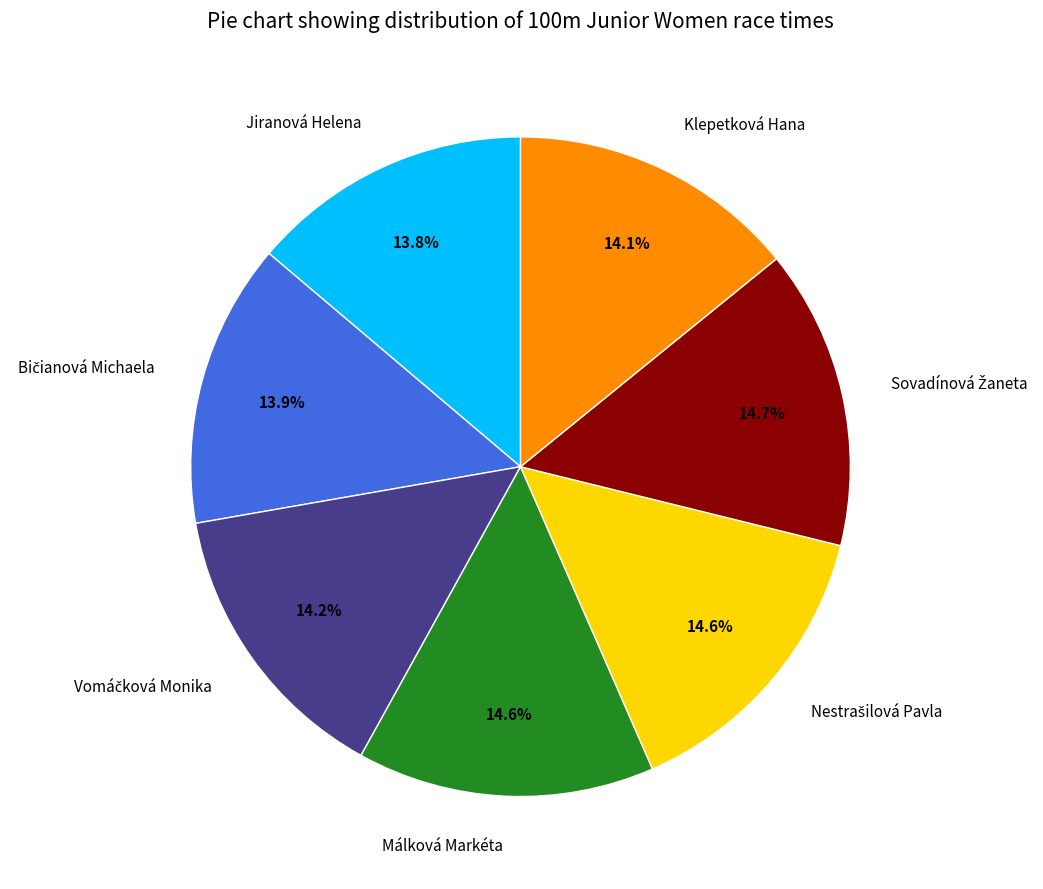

Does Klepetková Hana represent more than half of the total?

No